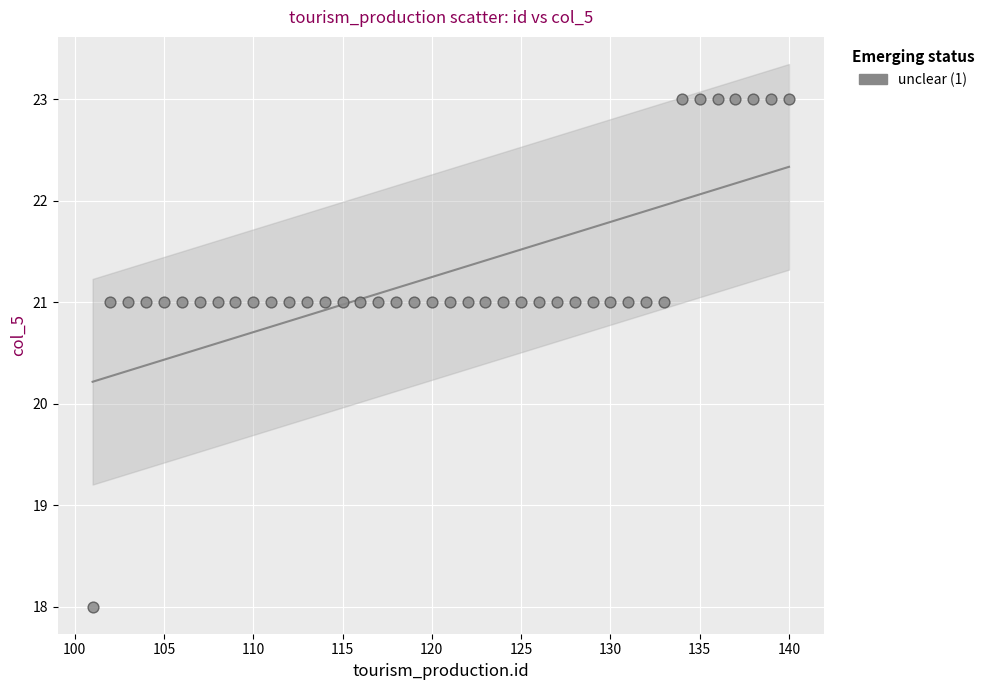

What is the range of Y values (max minus min)?

5